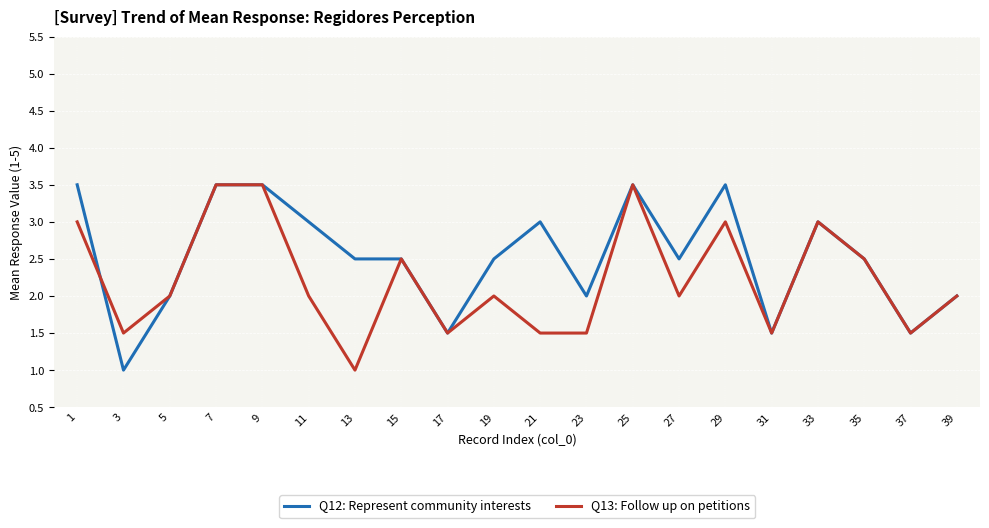

List the series in order of their overall mean, highest first.

Q12: Represent community interests, Q13: Follow up on petitions